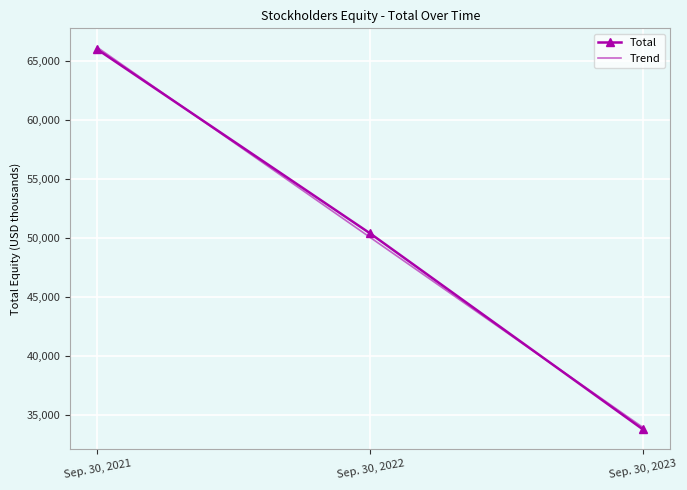

The value at Sep. 30, 2023 is 33812. True or false?

True